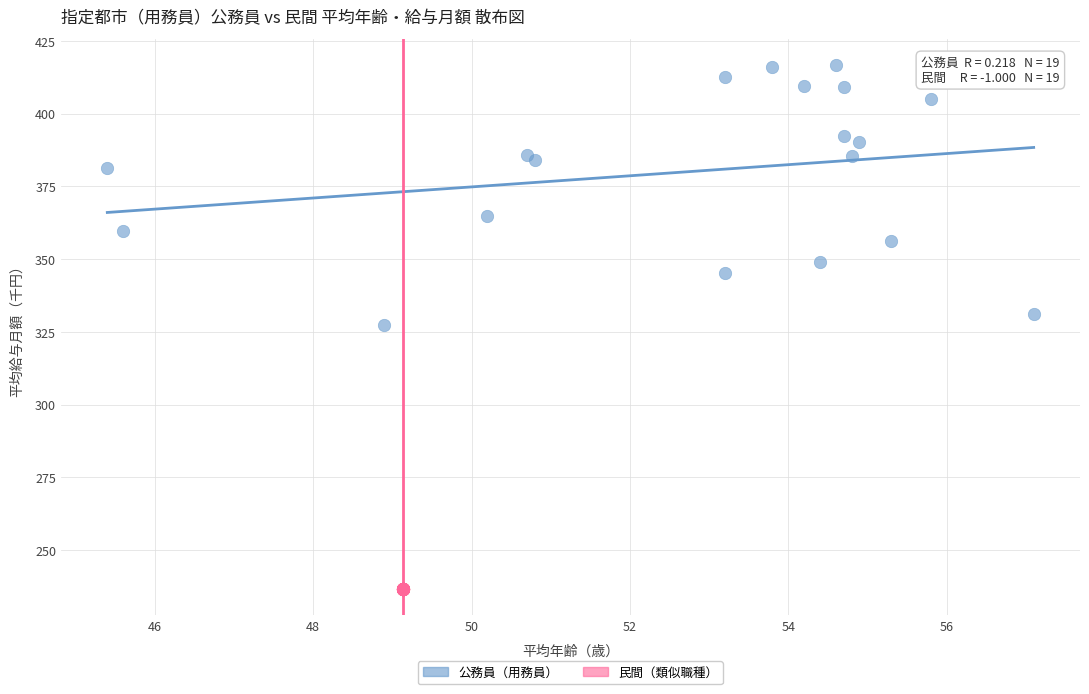

Which series contains the lowest Y value?

民間（類似職種）